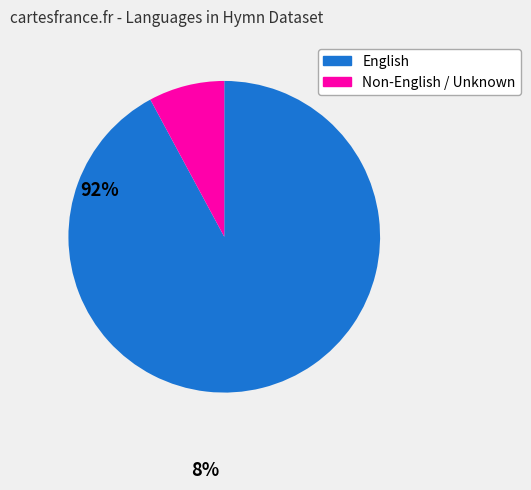

Is there a majority slice in this chart?

Yes